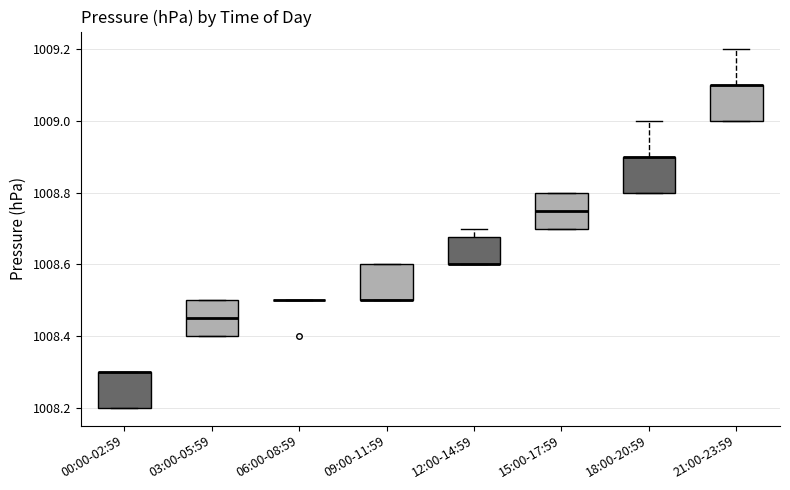

Where is the upper edge of the box for 09:00-11:59 on the y-axis? The values are not printed on the chart, so give them approximately, as read against the axis.

1008.60